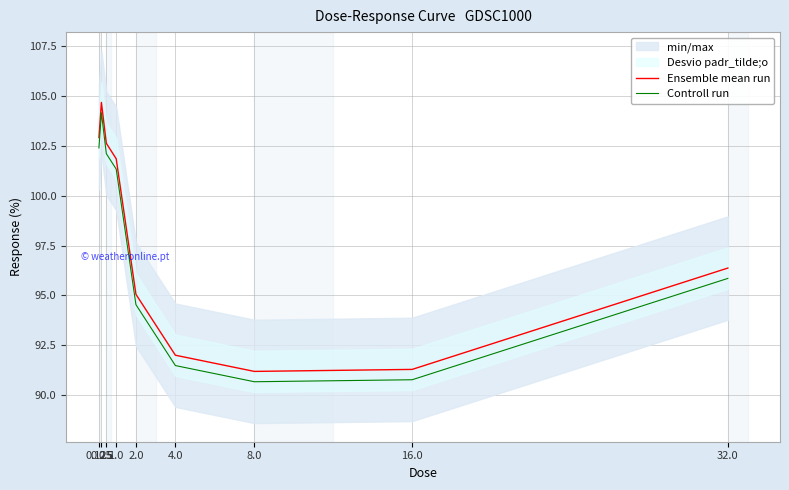

Which series has the widest spread of values?

Ensemble mean run